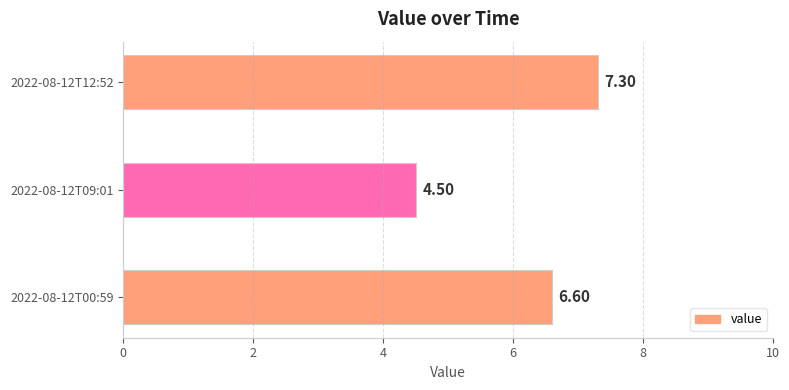

How many data points does each series have?

3